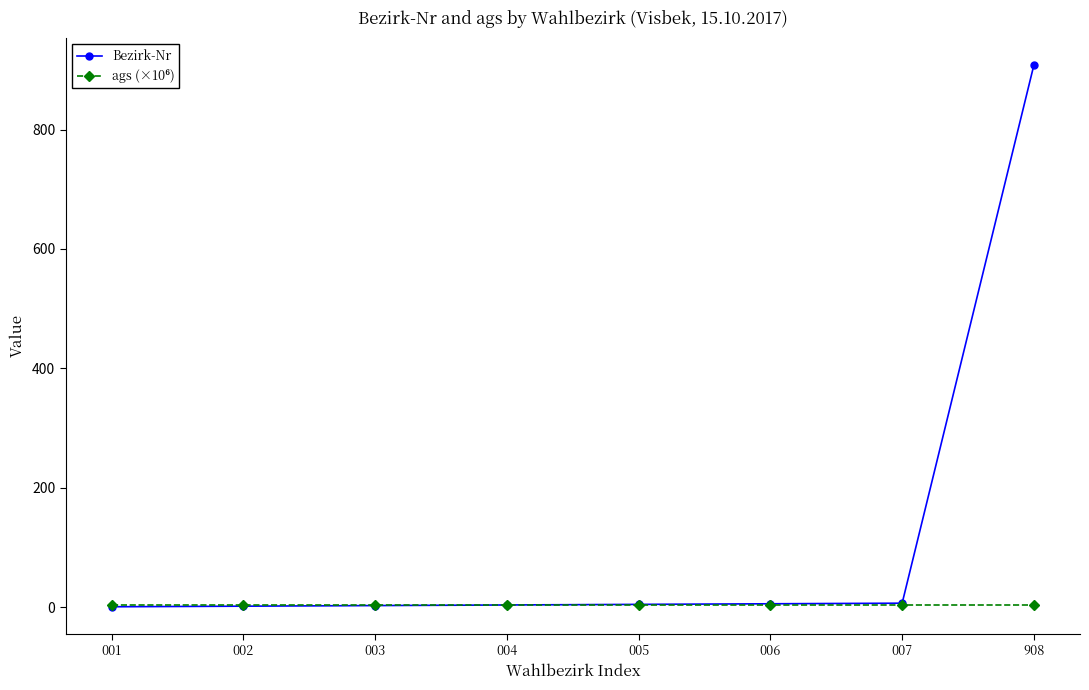

Which label corresponds to the largest value in the chart?

908